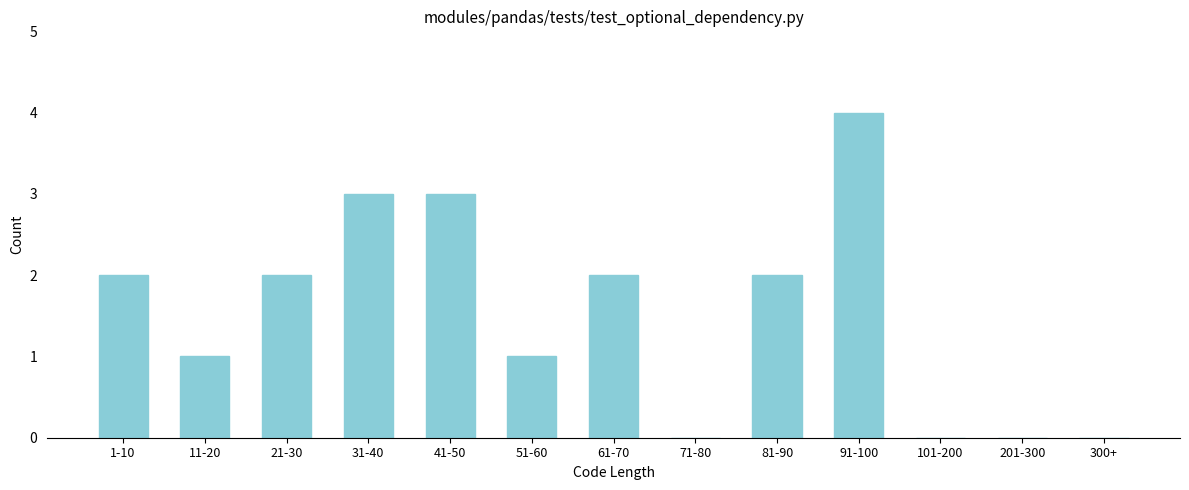

Reading left to right, what are all the values shown in this chart?

1-10=2	11-20=1	21-30=2	31-40=3	41-50=3	51-60=1	61-70=2	71-80=0	81-90=2	91-100=4	101-200=0	201-300=0	300+=0